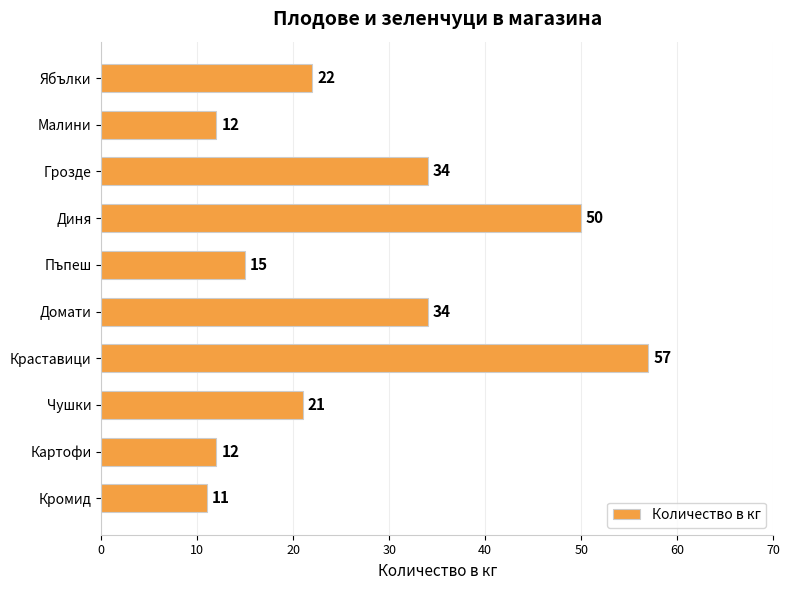

Approximately how many times larger is the value at Ябълки compared to Пъпеш?

1.5